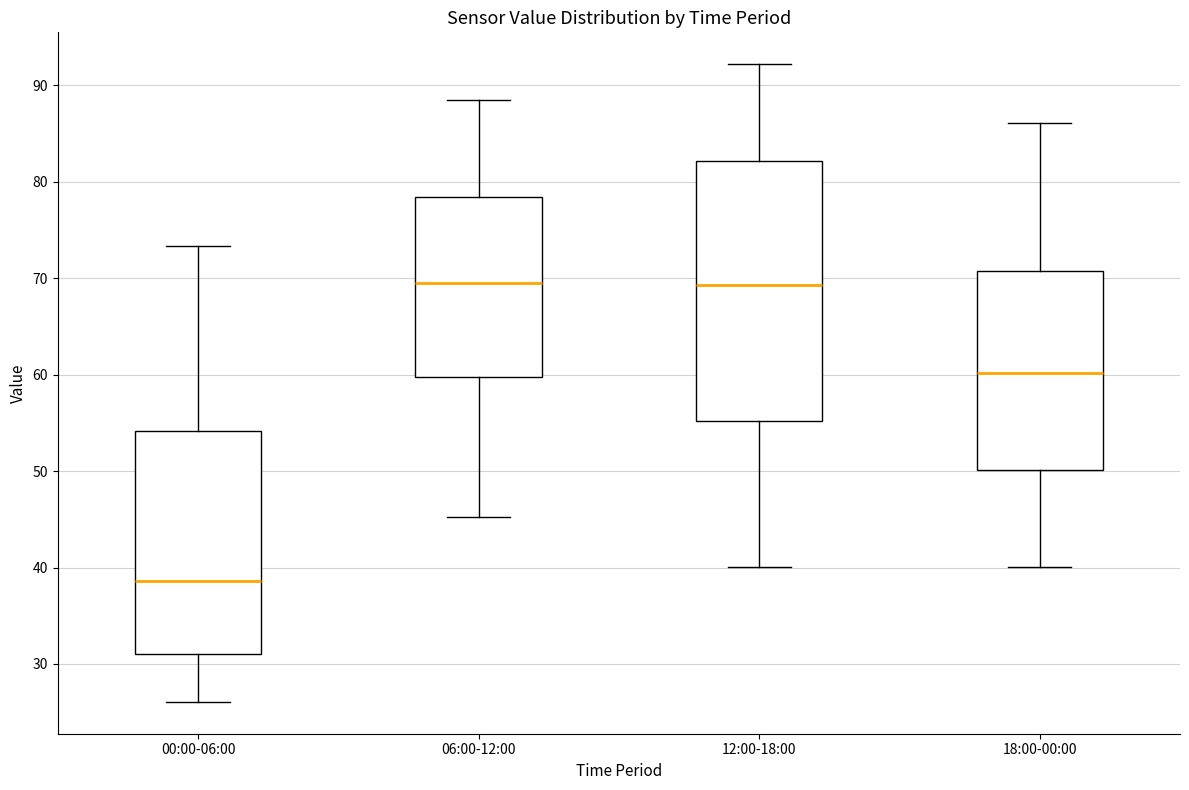

Reading left to right, read every box against the y-axis: the position of its median line, the range the box covers, and the ends of its whiskers. The values are not printed on the chart, so give them approximately, as read against the axis.

00:00-06:00: median 39, box 31 to 54, whiskers 26 to 73
06:00-12:00: median 70, box 60 to 78, whiskers 45 to 89
12:00-18:00: median 69, box 55 to 82, whiskers 40 to 92
18:00-00:00: median 60, box 50 to 71, whiskers 40 to 86